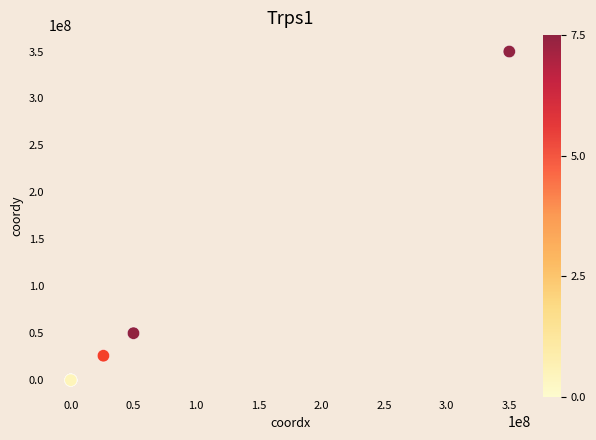

What Y value in the scatter plot is closest to 175000000?

50000000.0